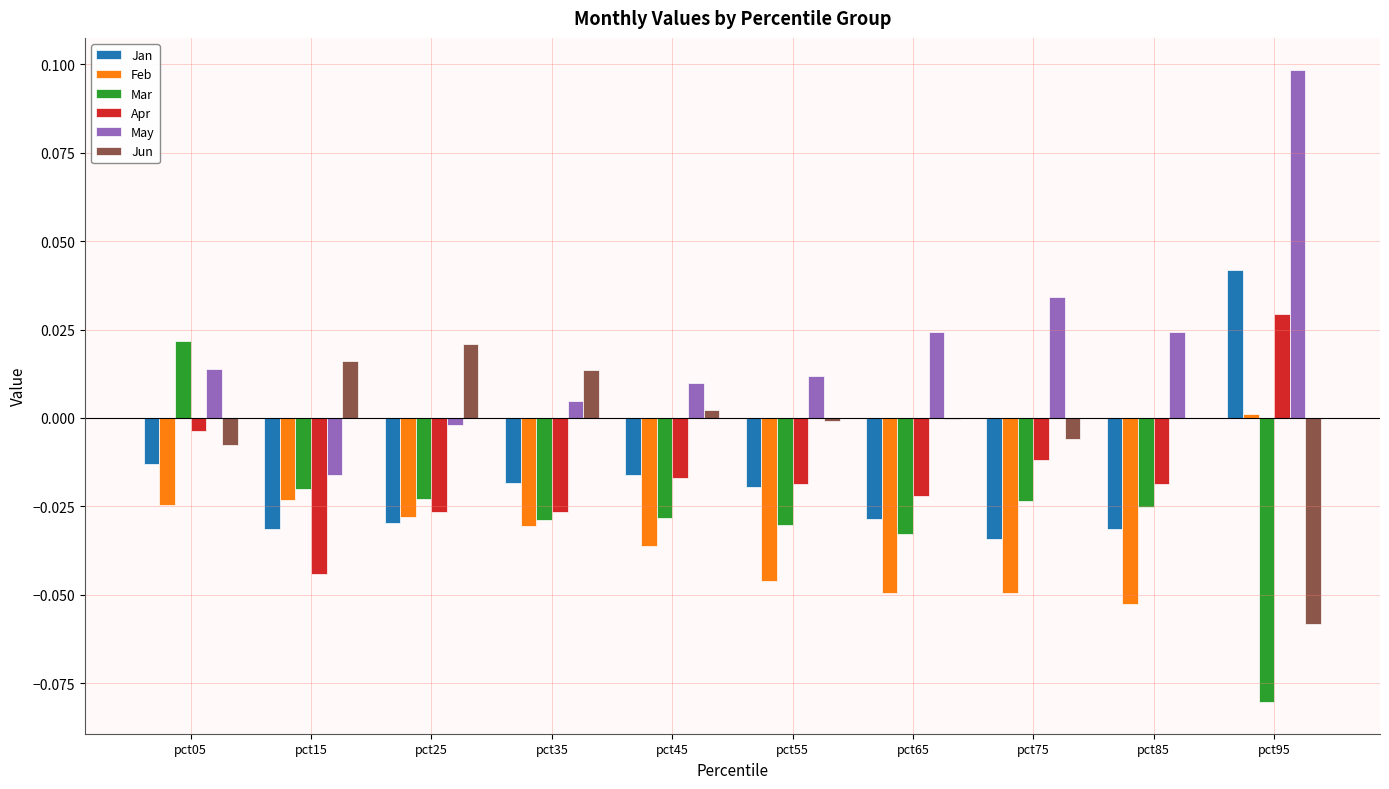

The value of Jun at pct15 is 0.0. True or false?

True